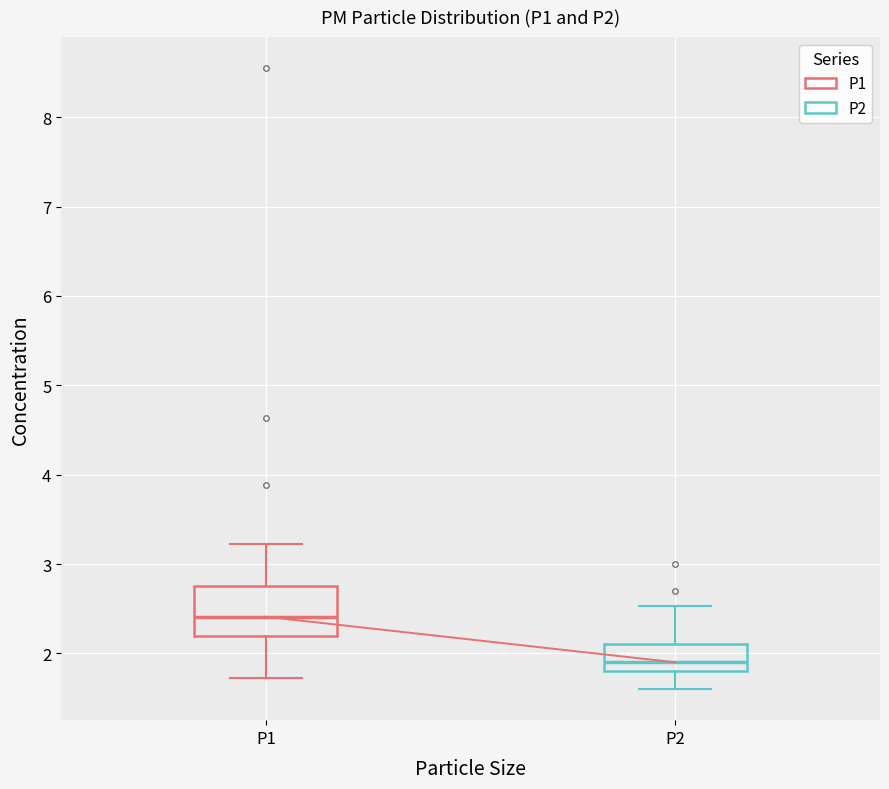

Reading left to right, transcribe this box plot: for each box, give where its median line is, the range the box spans, and where its two whiskers end, as read against the y-axis. The values are not printed on the chart, so give them approximately, as read against the axis.

P1: median 2.4, box 2.2 to 2.8, whiskers 1.7 to 3.2
P2: median 1.9, box 1.8 to 2.1, whiskers 1.6 to 2.5